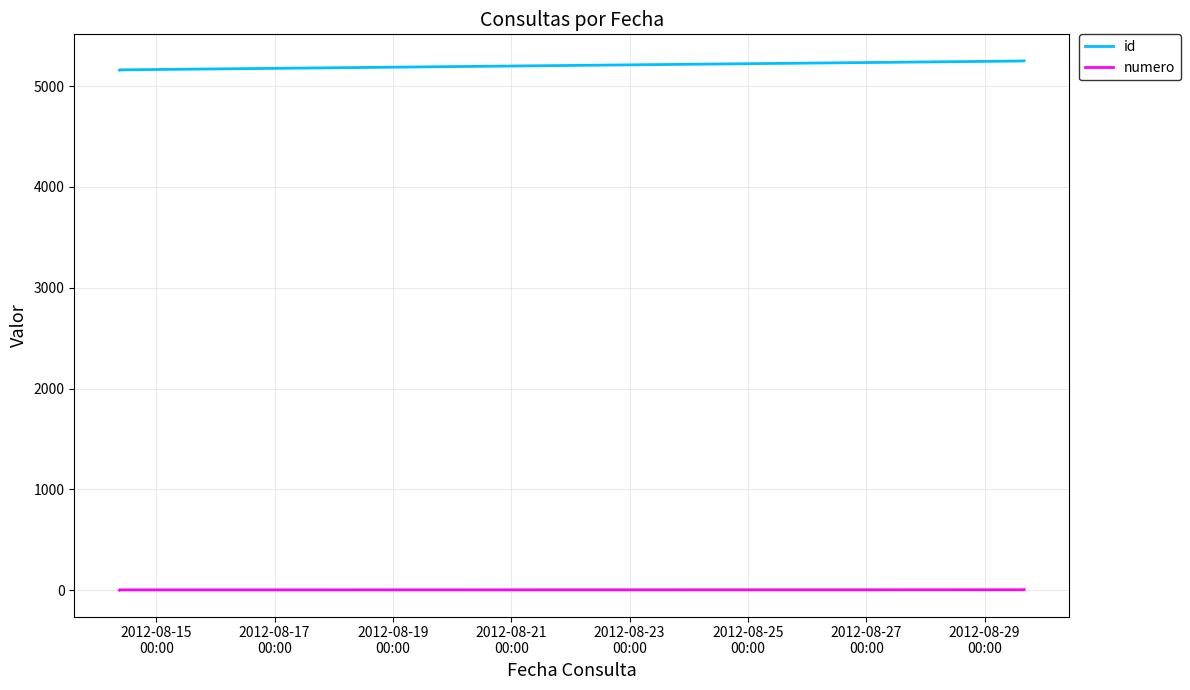

Does the chart have visible grid lines?

Yes